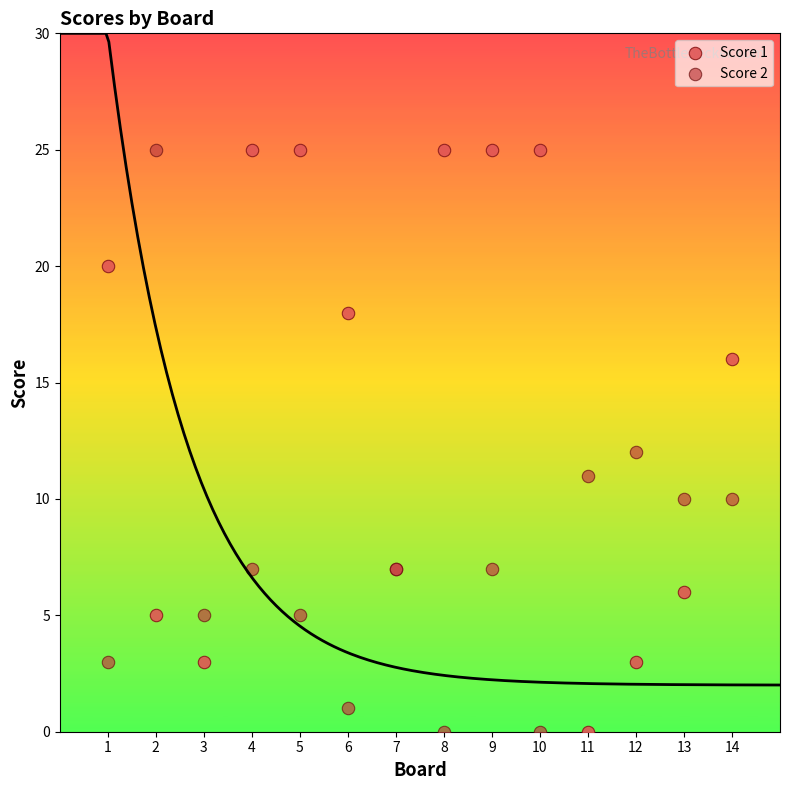

What is the X range (max minus min) for the scatter plot?

13